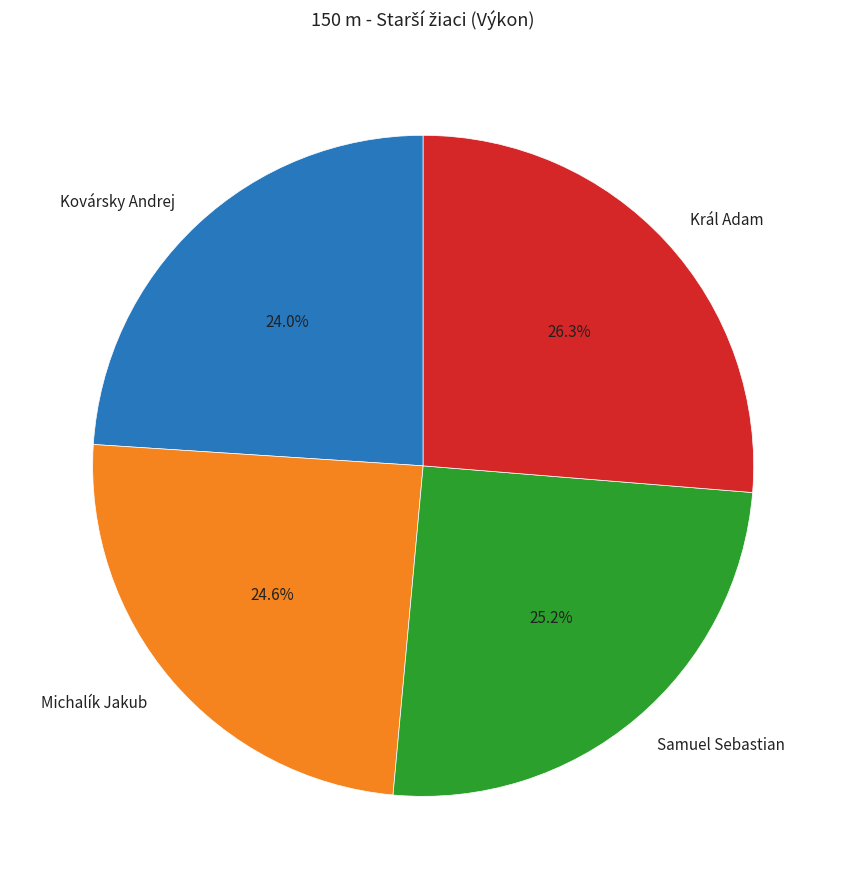

To the nearest percent, what percentage of the pie is Michalík Jakub?

25%